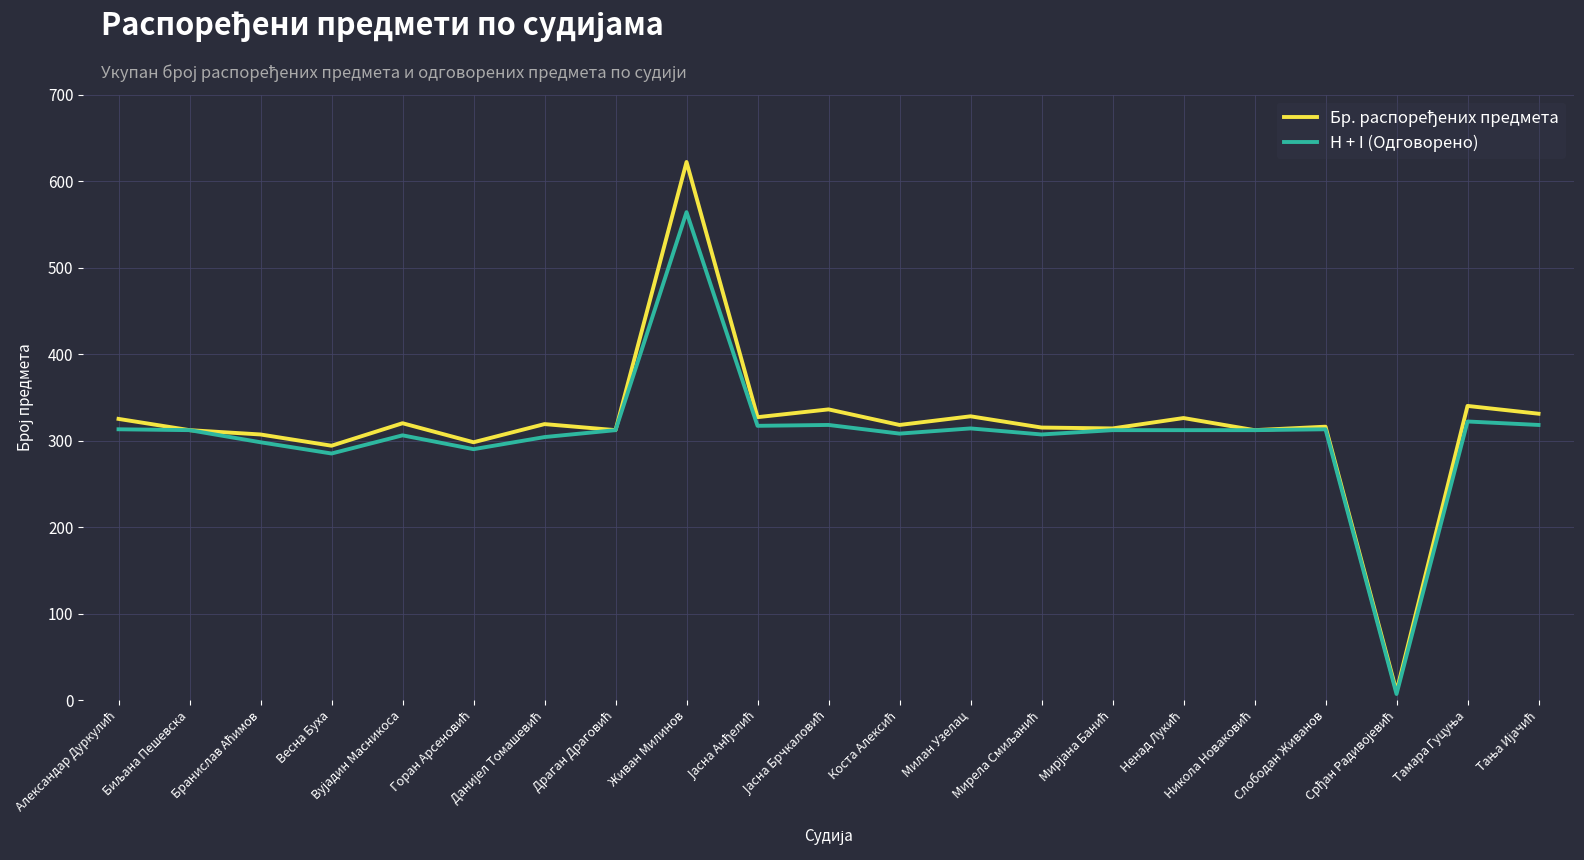

What is the maximum value for H + I (Одговорено)?

564